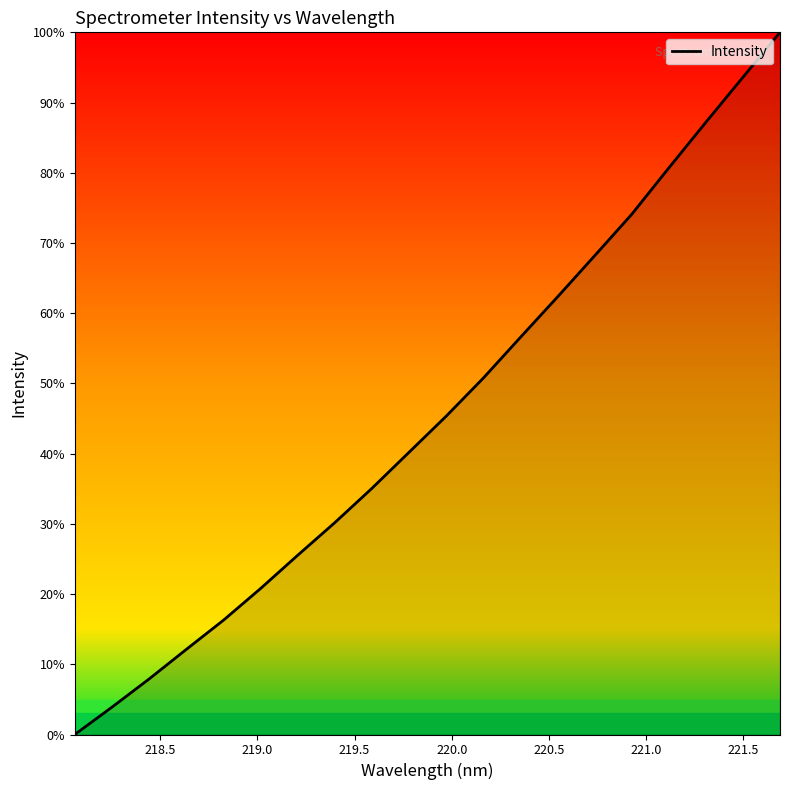

What is the maximum value shown in the chart?

100.0